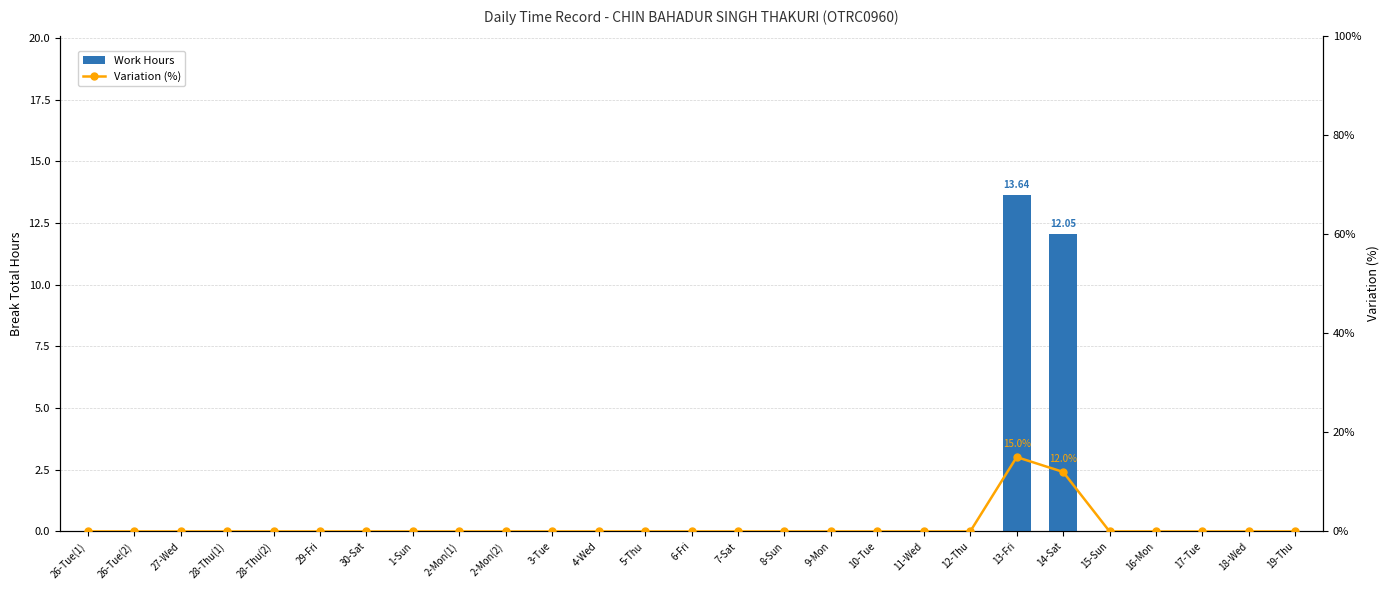

What is the difference between the maximum and minimum values in the Work Hours series?

13.6